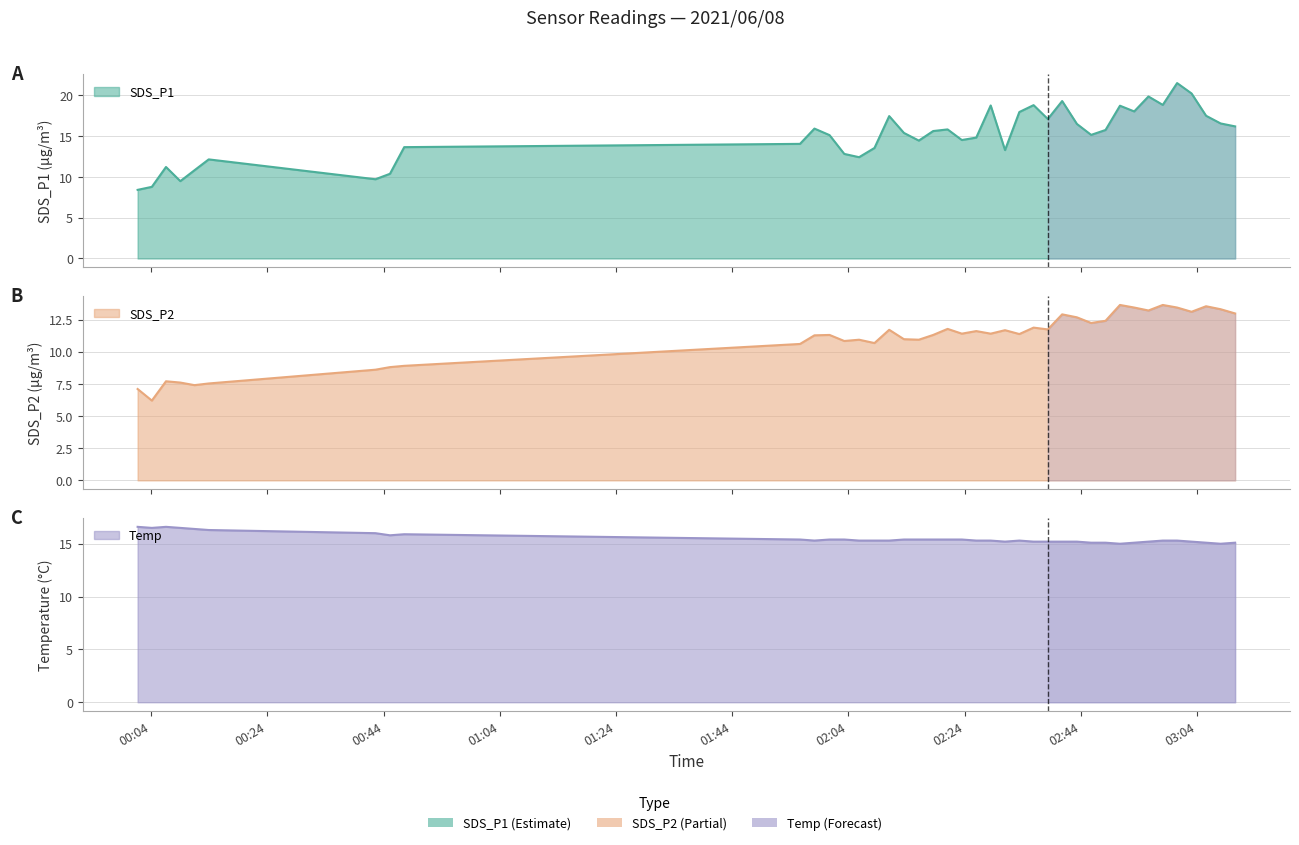

At which category is the sum across all series the highest?

2021/06/08 03:00:34